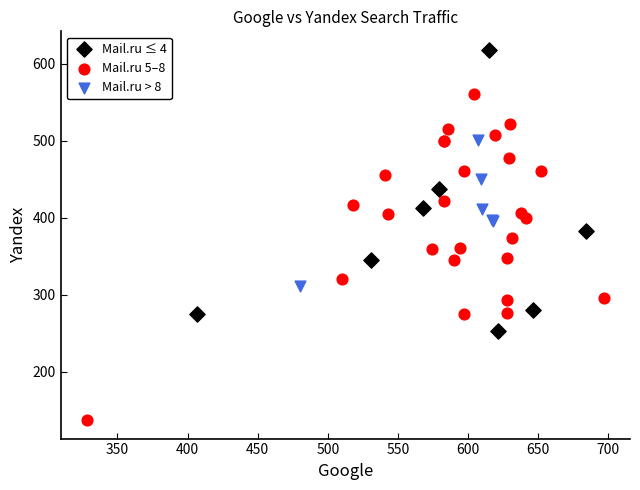

What are all the series names shown in the legend?

Mail.ru ≤ 4, Mail.ru 5–8, Mail.ru > 8